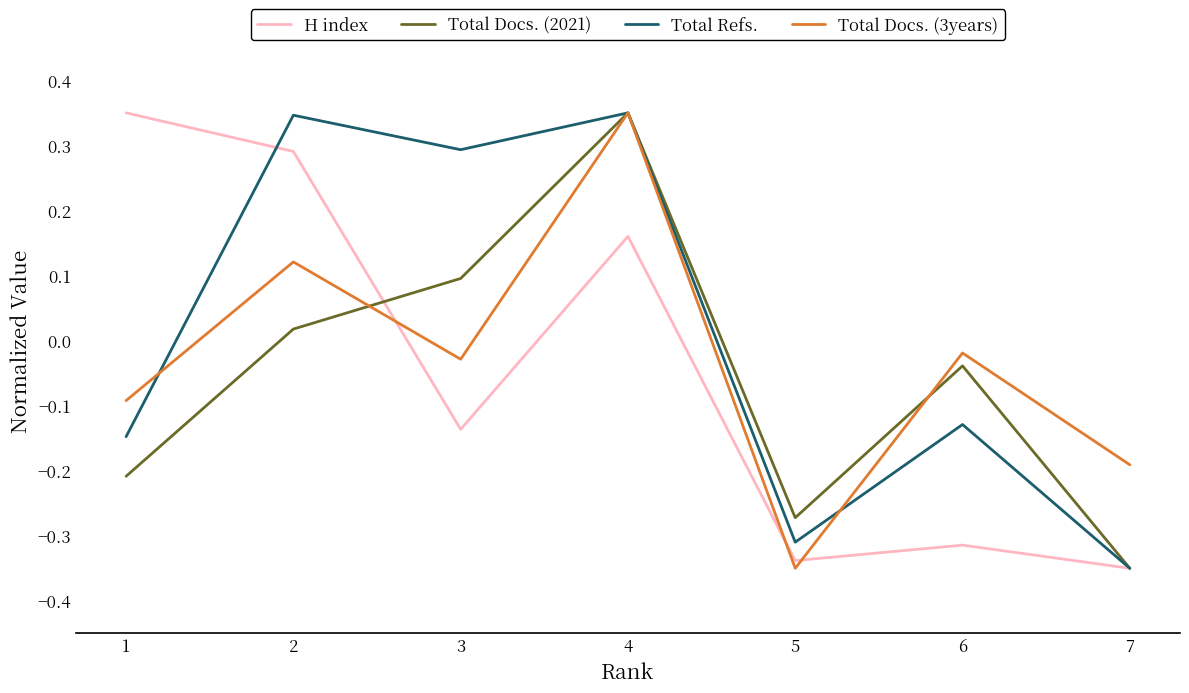

Which series changed the most between 4 and 6?

Total Refs.